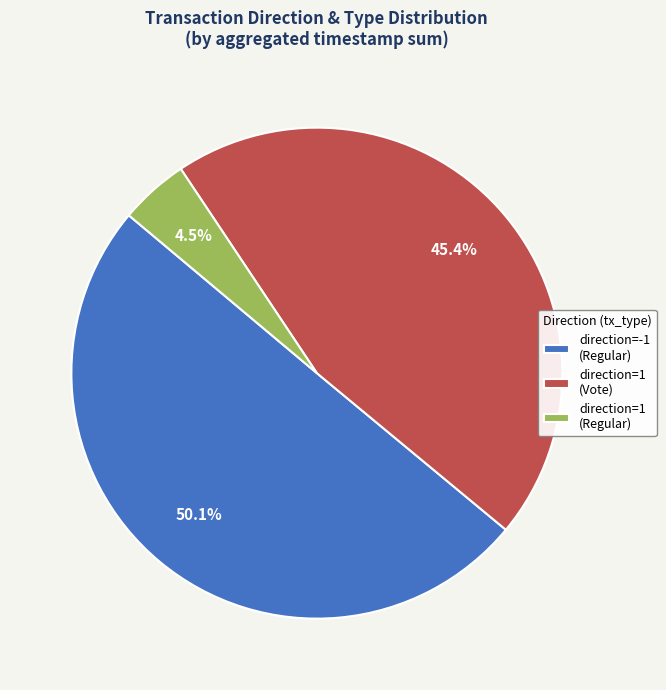

Which has a higher value, direction=-1 (Regular) or direction=1 (Vote)?

direction=-1 (Regular)